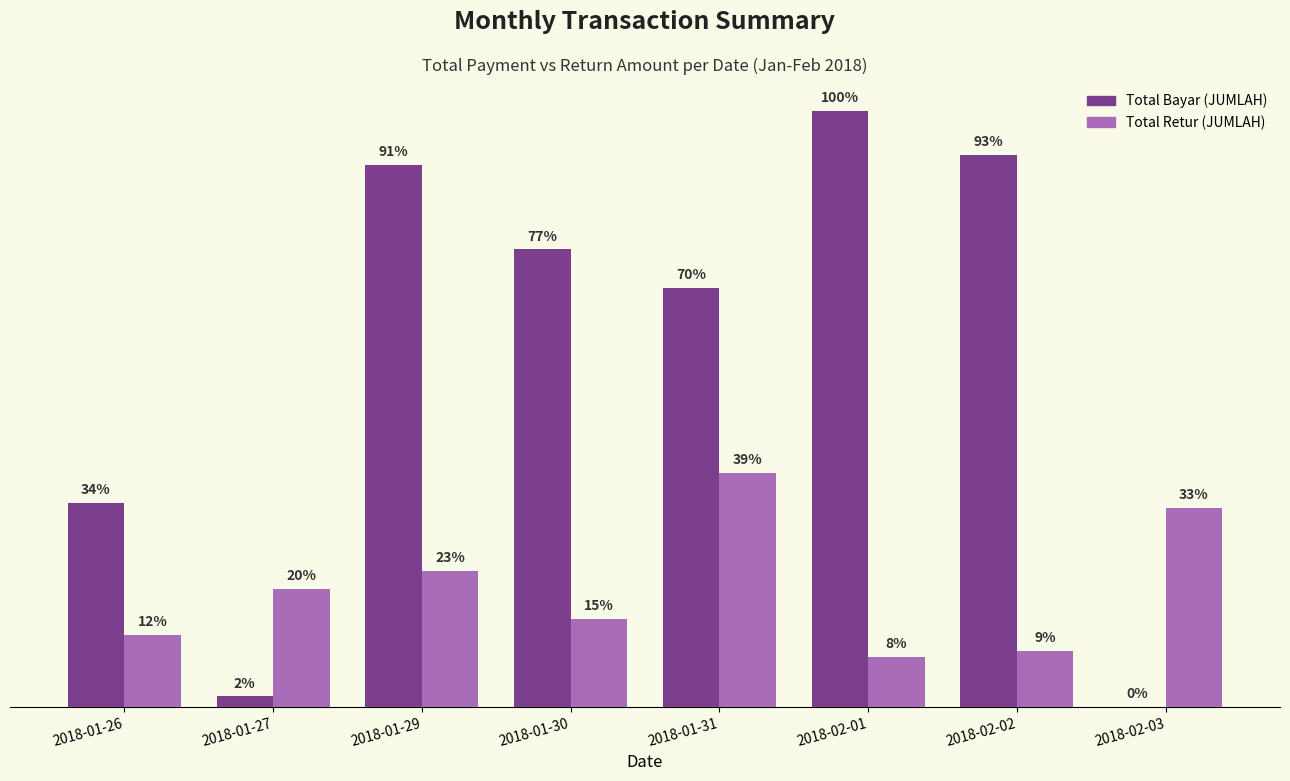

What are all the series names shown in the legend?

Total Bayar (JUMLAH), Total Retur (JUMLAH)